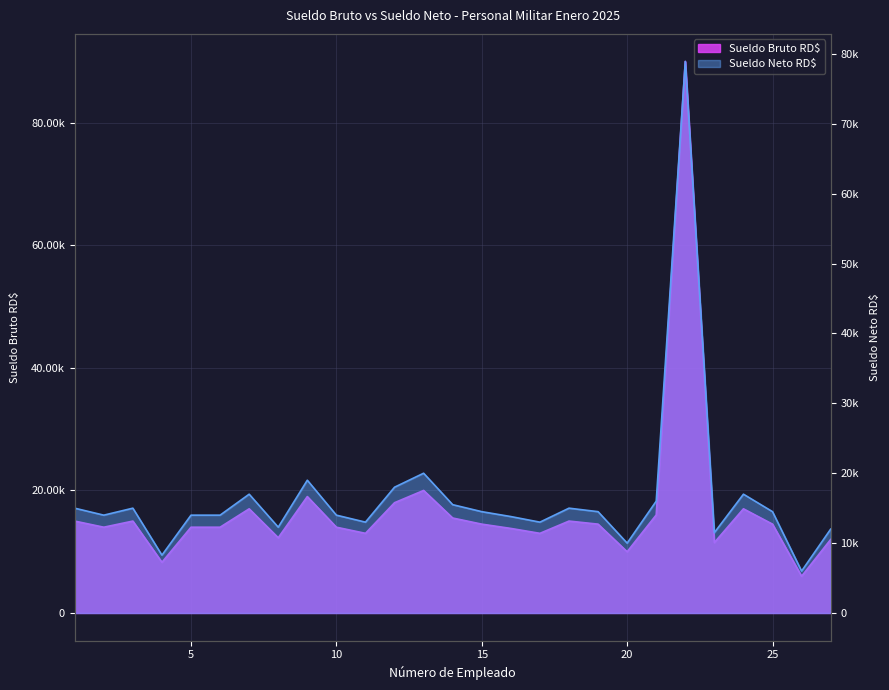

Is the value of Sueldo Bruto RD$ at 27 greater than the value of Sueldo Neto RD$ at 26?

Yes